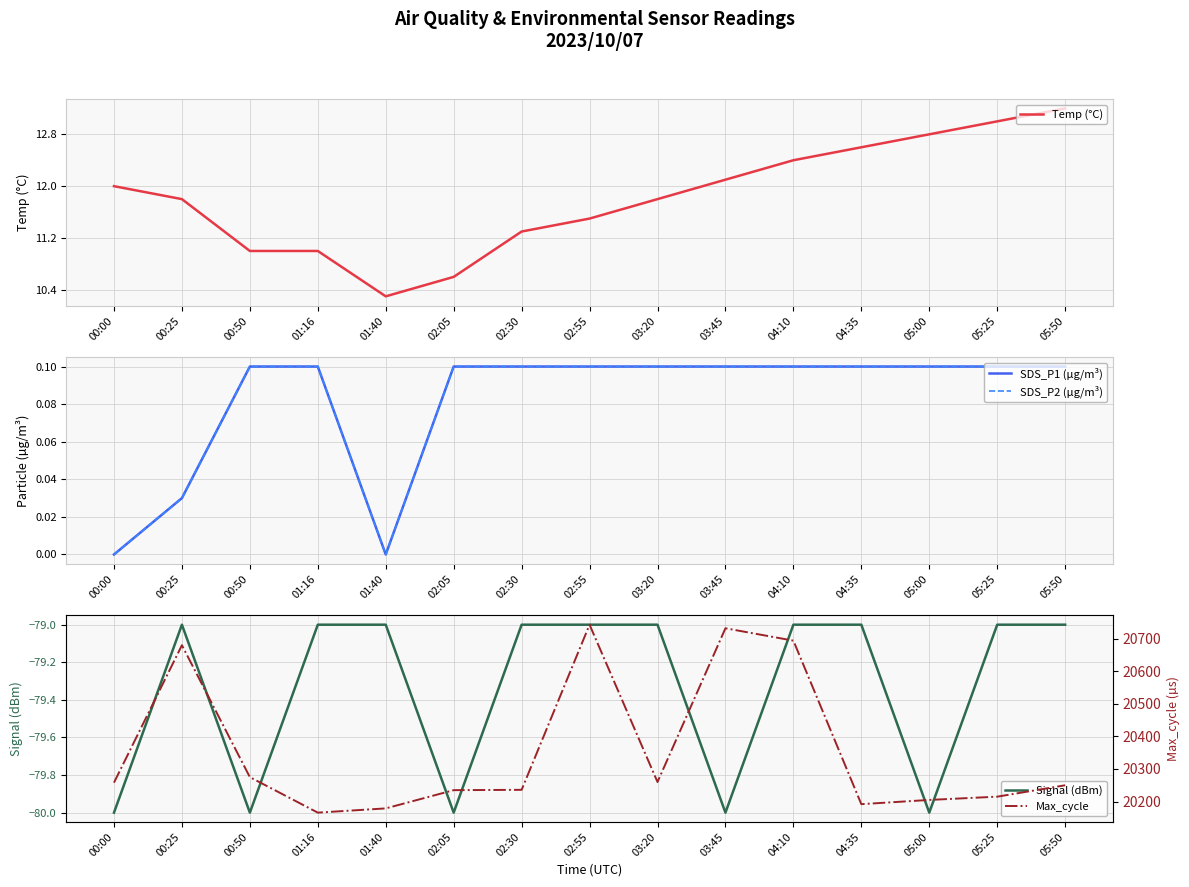

True or false: Temp (°C) and Max_cycle cross at least once.

False